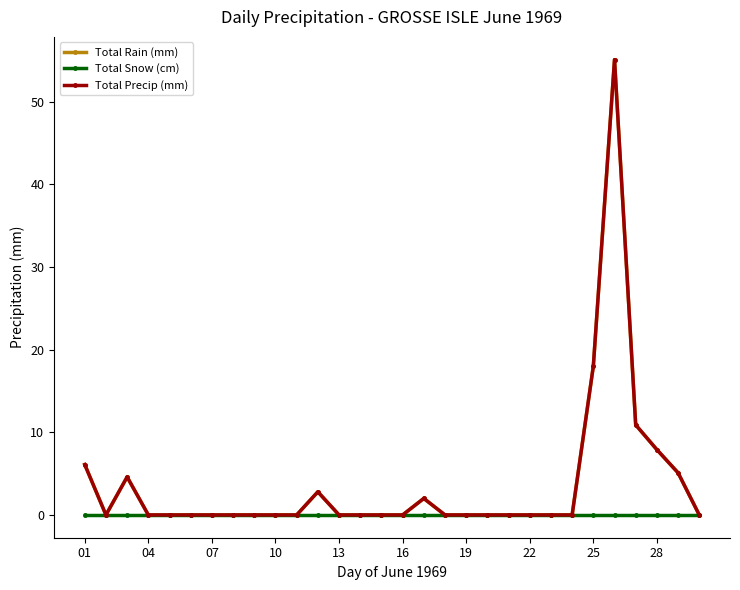

Which category has the lowest value in the Total Rain (mm) series?

04